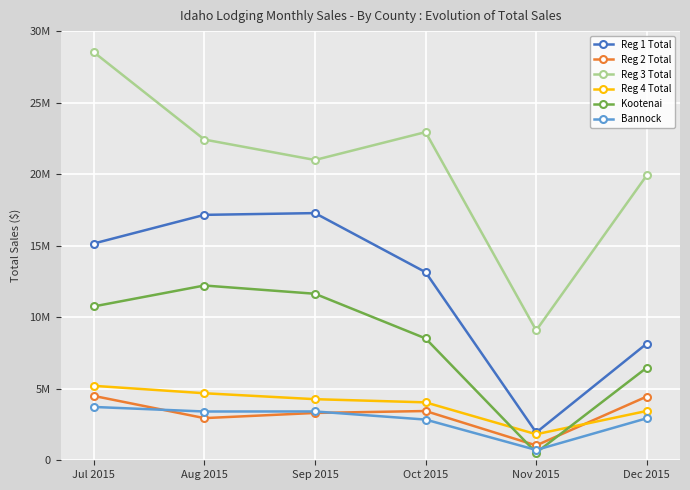

Which series has the widest spread of values?

Reg 3 Total